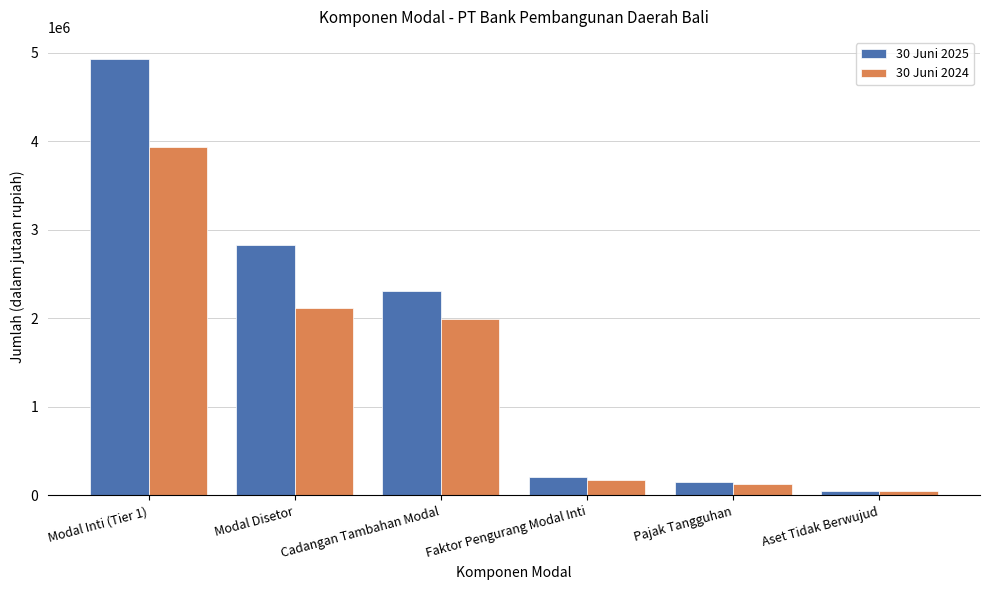

Between Faktor Pengurang Modal Inti and Aset Tidak Berwujud, which series saw the biggest shift?

30 Juni 2025